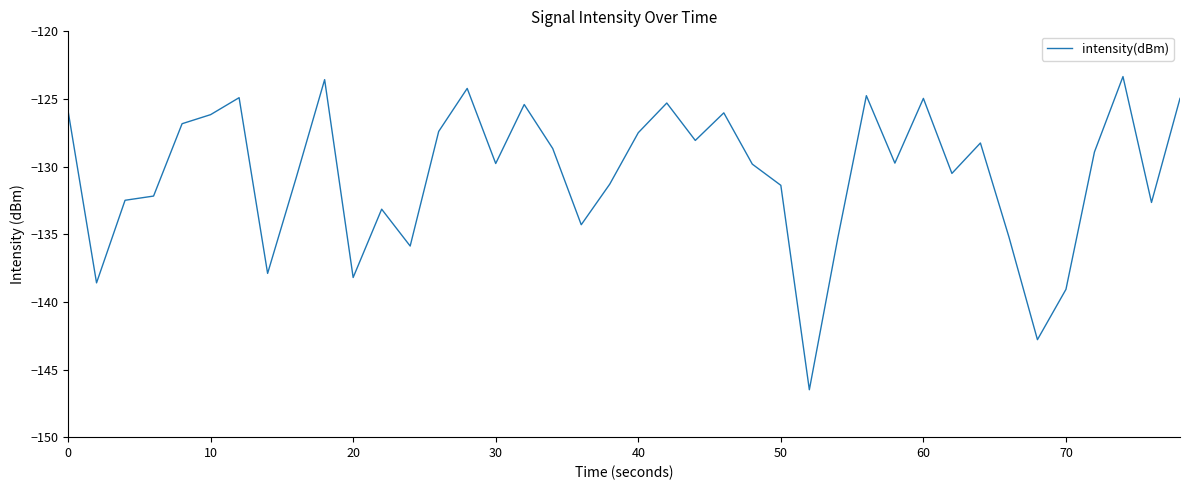

True or false: the data has more than 0 interior local peaks.

True